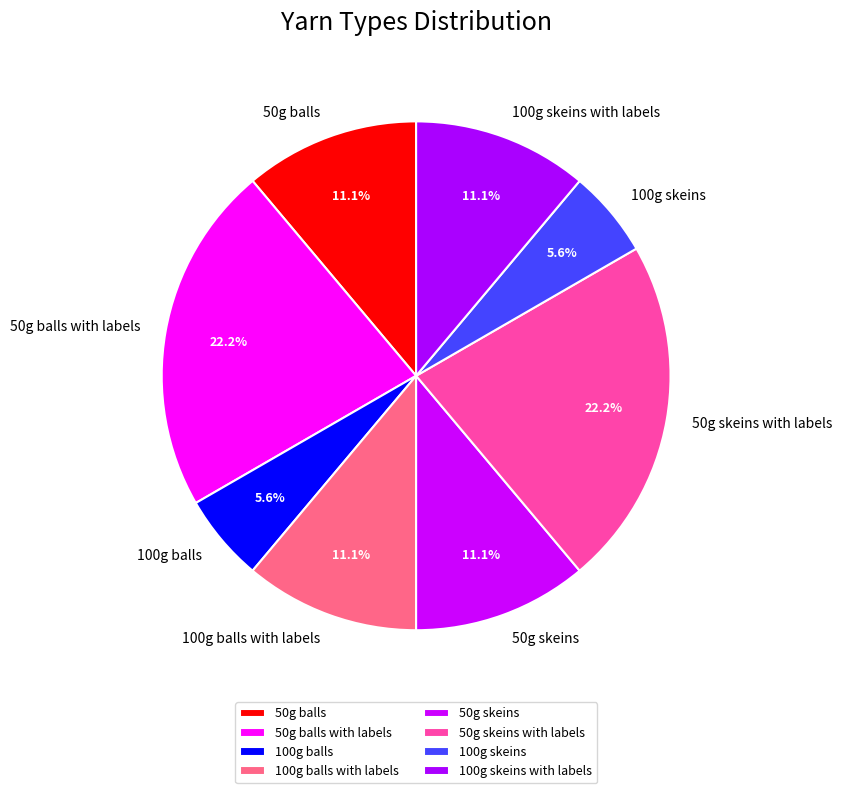

Is there any slice that represents more than half of the pie?

No